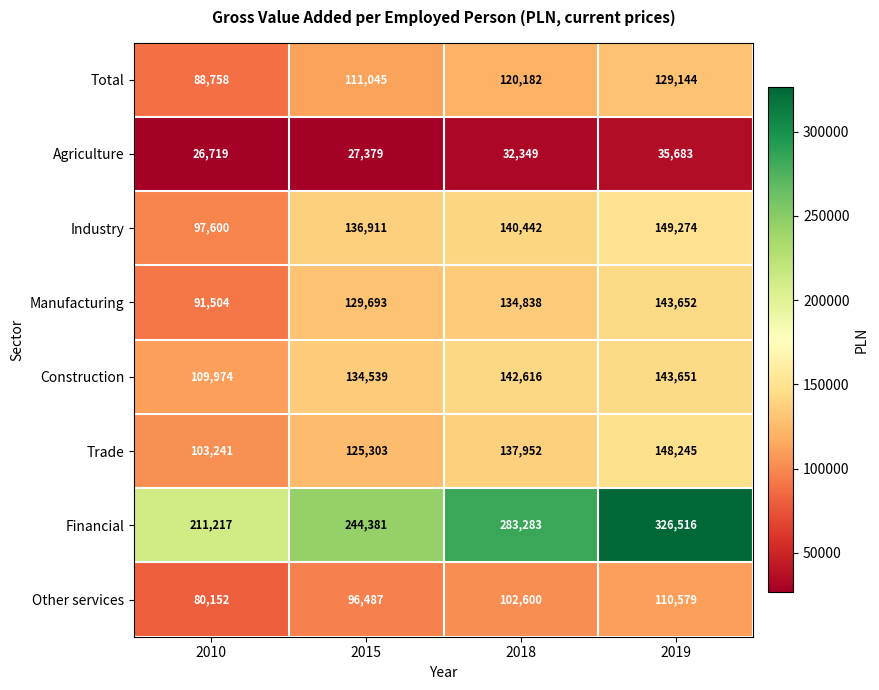

At 2015, list the series in order from smallest to largest.

Agriculture, Other services, Total, Trade, Manufacturing, Construction, Industry, Financial